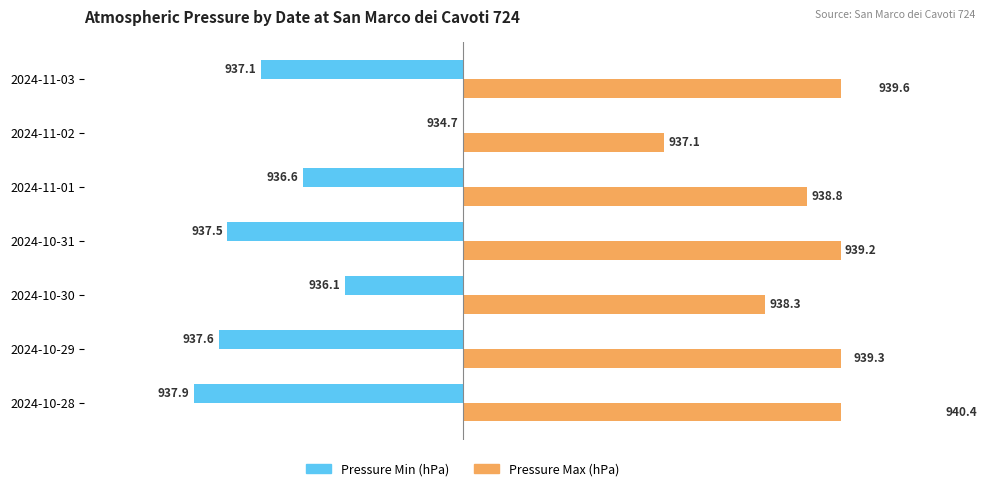

Is the value of Pressure Max (hPa) at 2024-11-02 greater than the value of Pressure Min (hPa) at 2024-11-01?

Yes